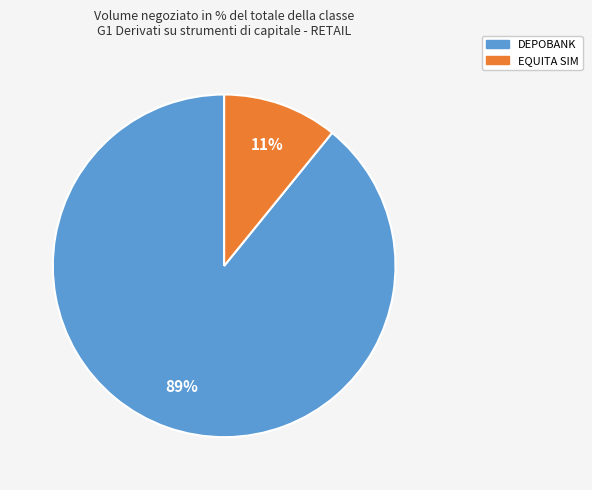

Is it true that DEPOBANK is 80% of the pie?

False